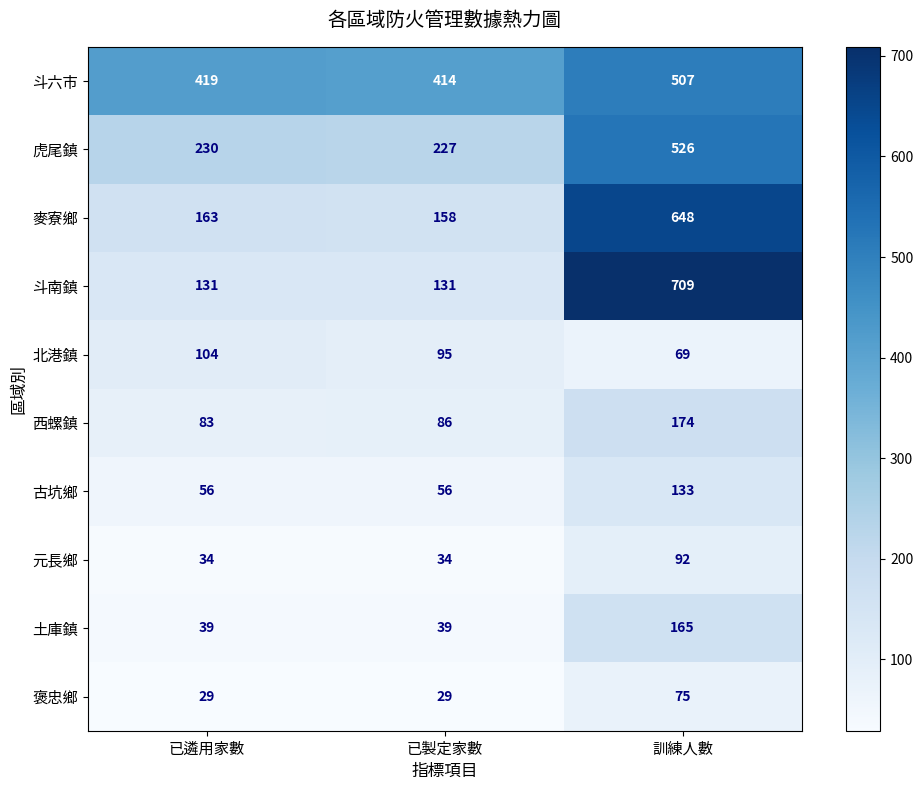

Reading right to left, what are all the values shown in this chart?

斗六市: 507	414	419
虎尾鎮: 526	227	230
麥寮鄉: 648	158	163
斗南鎮: 709	131	131
北港鎮: 69	95	104
西螺鎮: 174	86	83
古坑鄉: 133	56	56
元長鄉: 92	34	34
土庫鎮: 165	39	39
褒忠鄉: 75	29	29